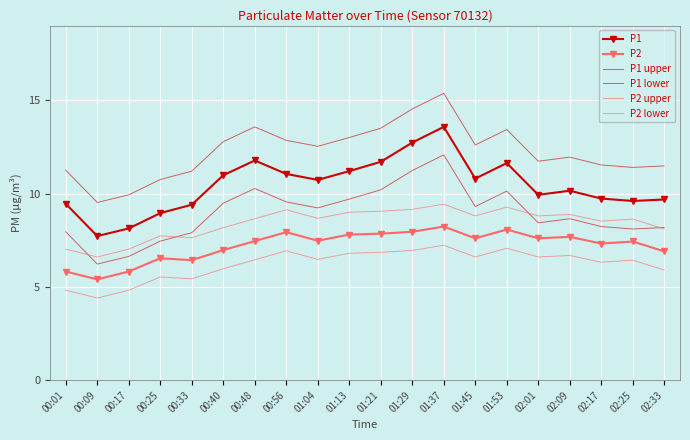

How many interior local valleys does the P2 lower series have?

6